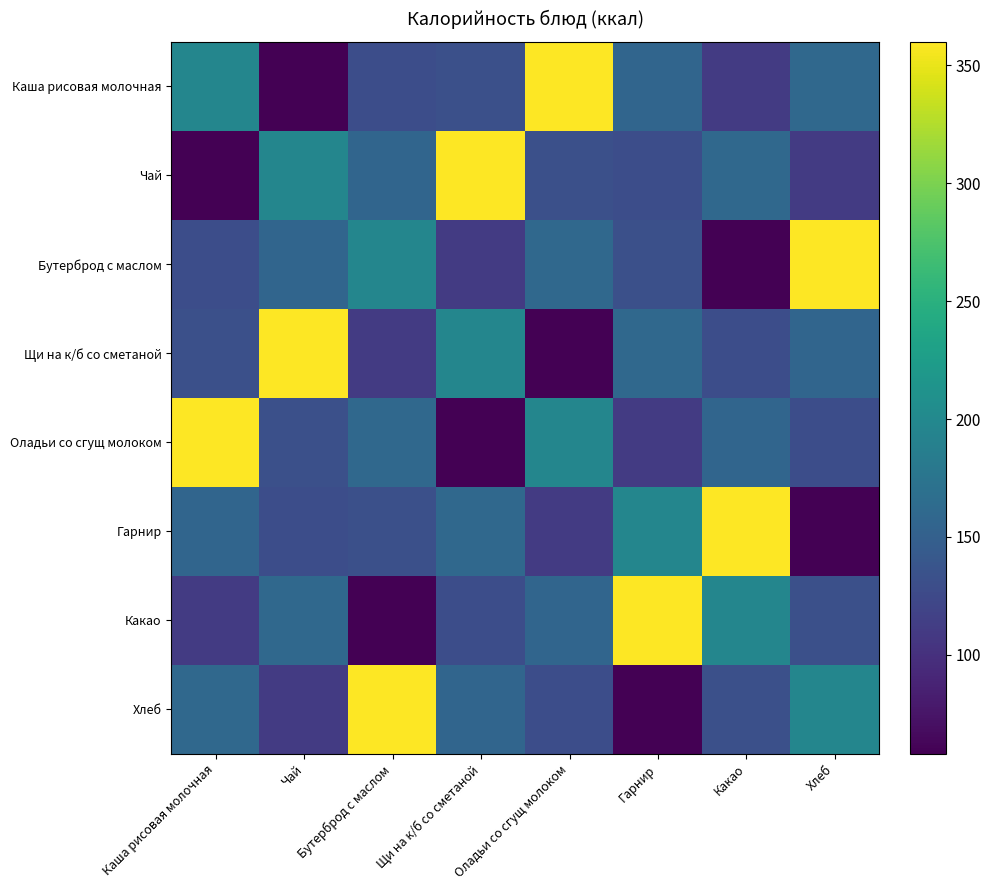

At how many categories does at least one series exceed 264?

8